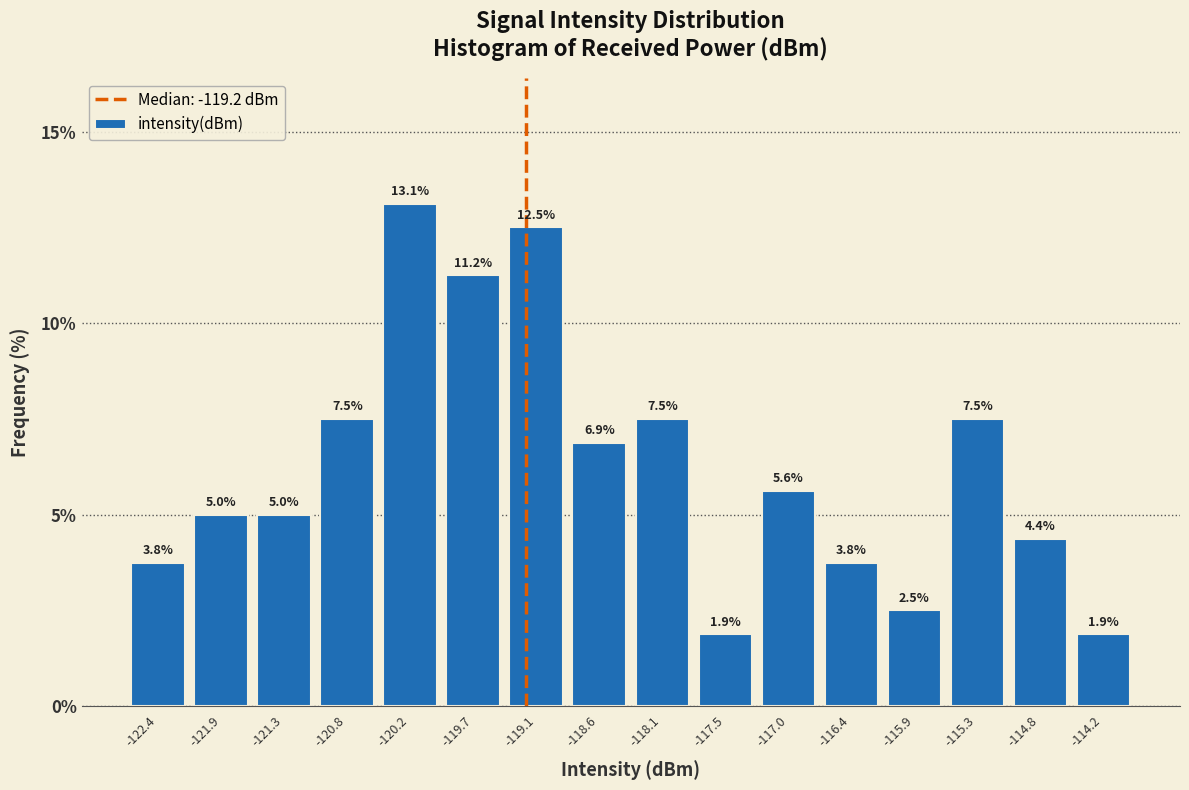

How tall is the bar that spans -121.6 to -121.0 on the x-axis? The bar edges are not printed on the chart, so give them approximately, as read against the axis.

5.0